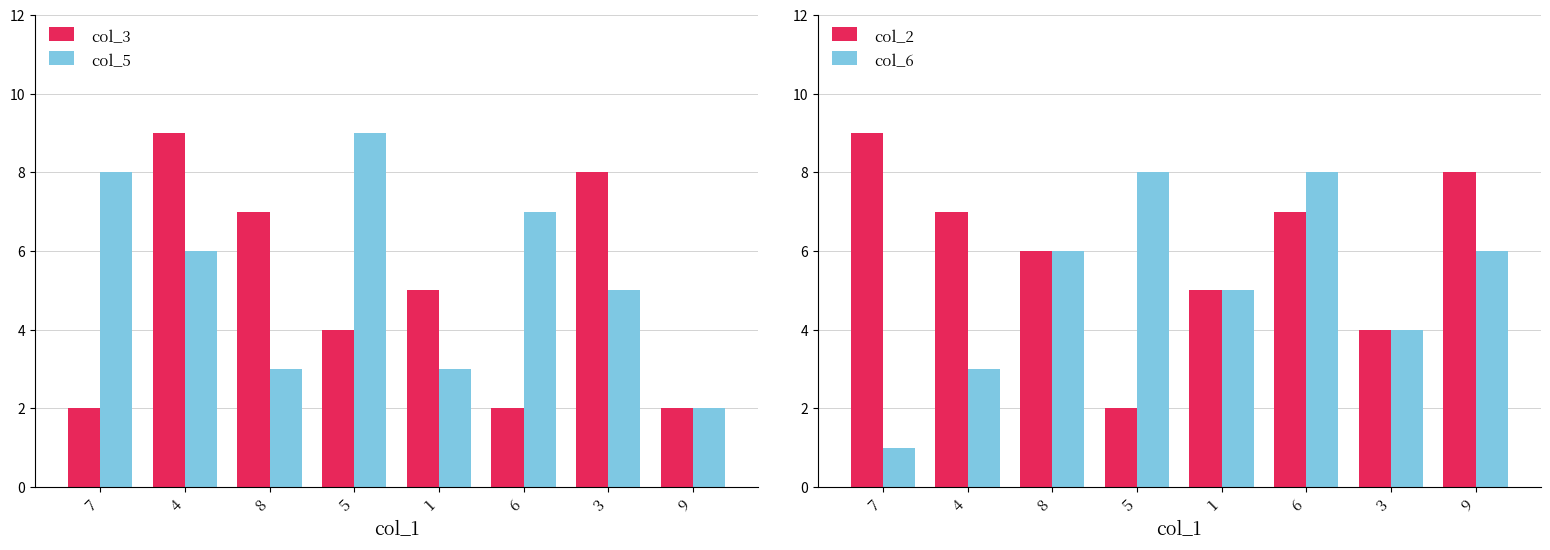

At 8, list the series in order from smallest to largest.

col_5, col_2, col_6, col_3